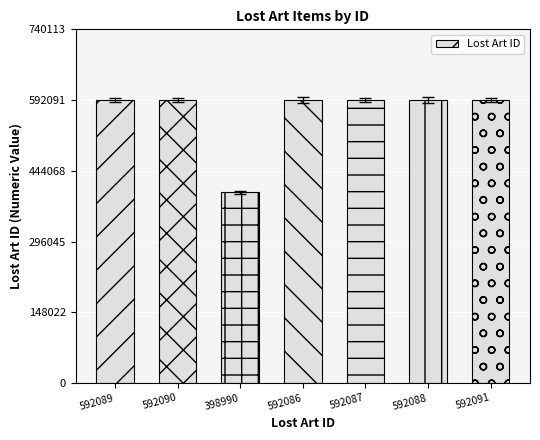

Is it true that the value at 592090 is 960072?

False